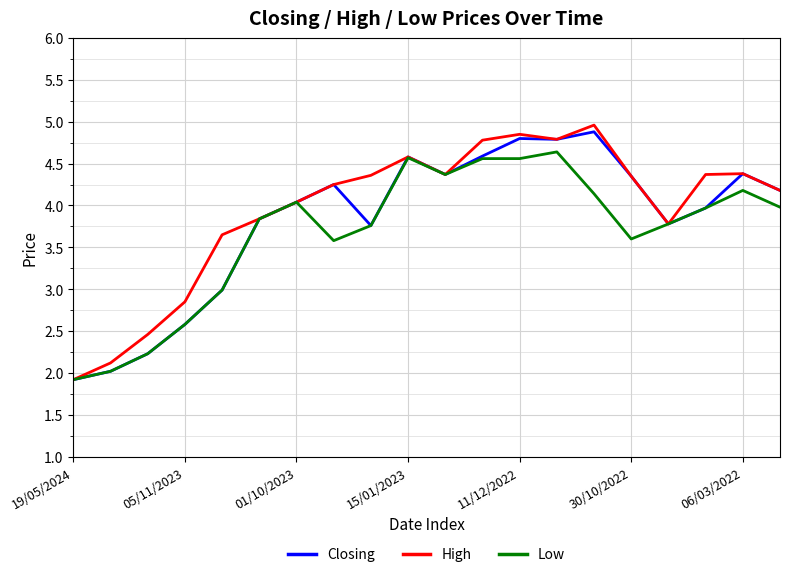

How many series are shown in this chart?

3